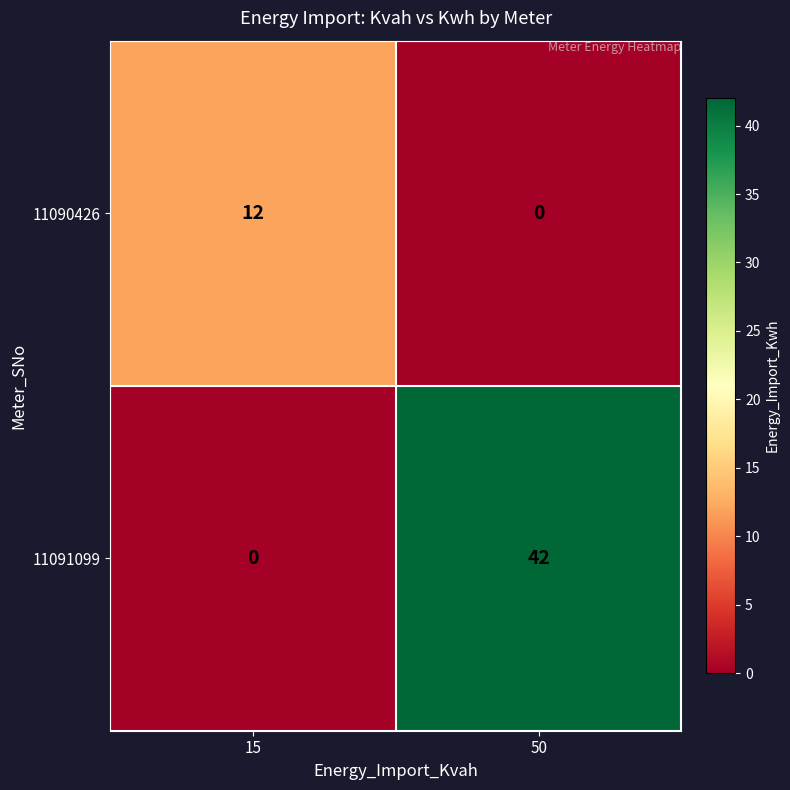

Rank the series by their maximum value, from lowest to highest.

11090426, 11091099